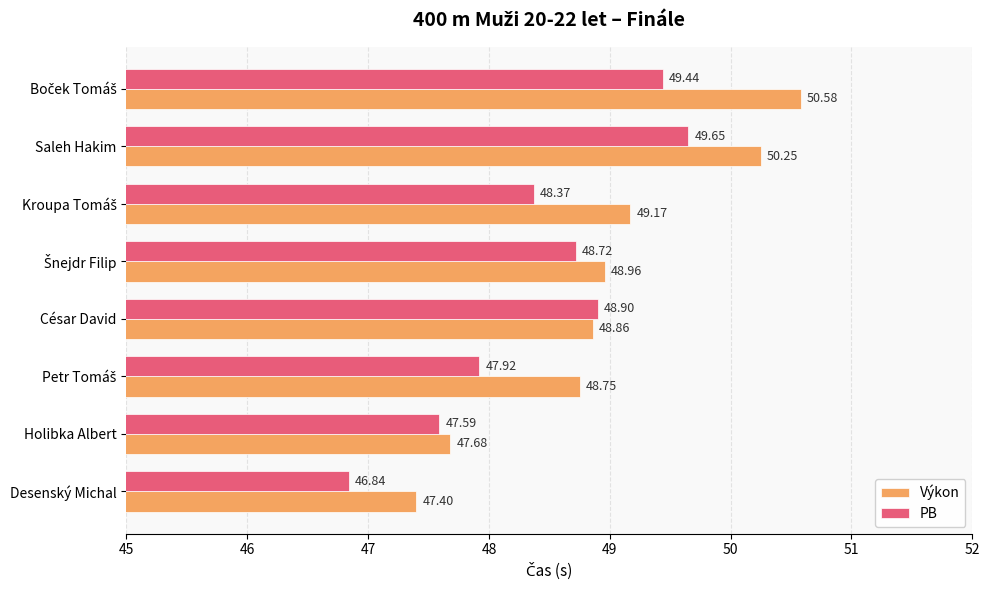

List the series in order of their peak value, highest first.

Výkon, PB